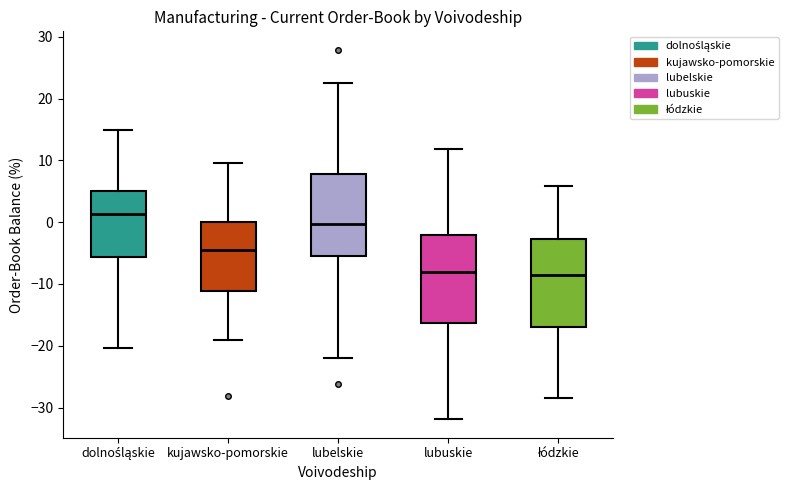

Reading left to right, transcribe this box plot: for each box, give where its median line is, the range the box spans, and where its two whiskers end, as read against the y-axis. The values are not printed on the chart, so give them approximately, as read against the axis.

dolnośląskie: median 1, box -6 to 5, whiskers -20 to 15
kujawsko-pomorskie: median -5, box -11 to 0, whiskers -19 to 10
lubelskie: median 0, box -6 to 8, whiskers -22 to 23
lubuskie: median -8, box -16 to -2, whiskers -32 to 12
łódzkie: median -8, box -17 to -3, whiskers -28 to 6